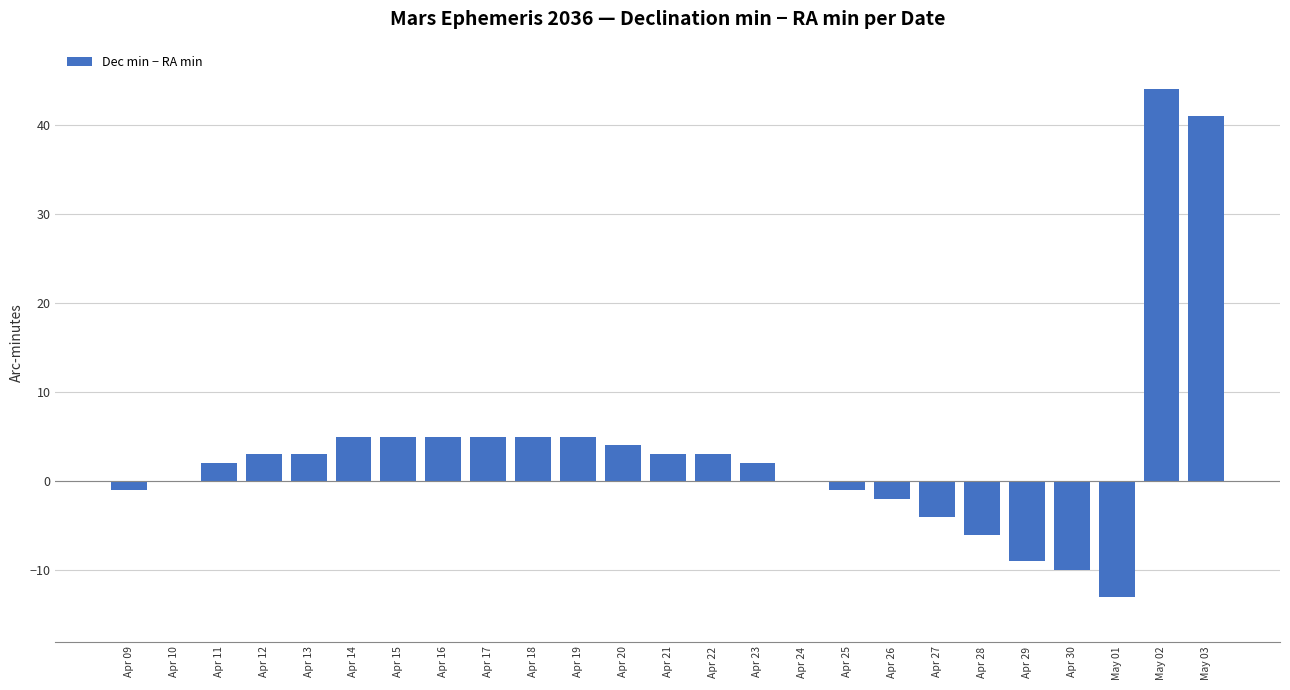

What is the greatest value displayed?

44